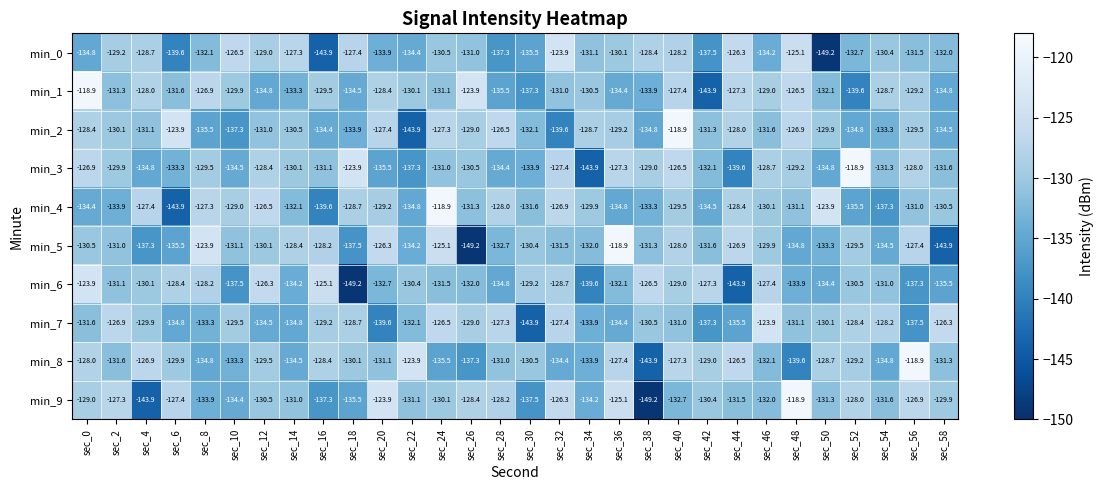

The value of min_8 at sec_10 is -71.3. True or false?

False